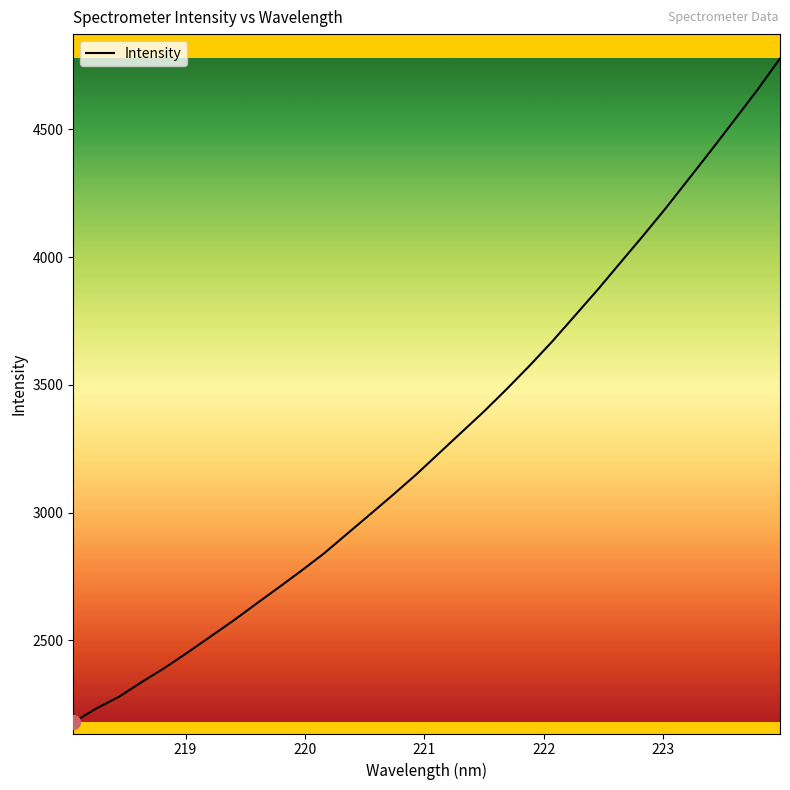

What is the smallest value displayed?

2179.7